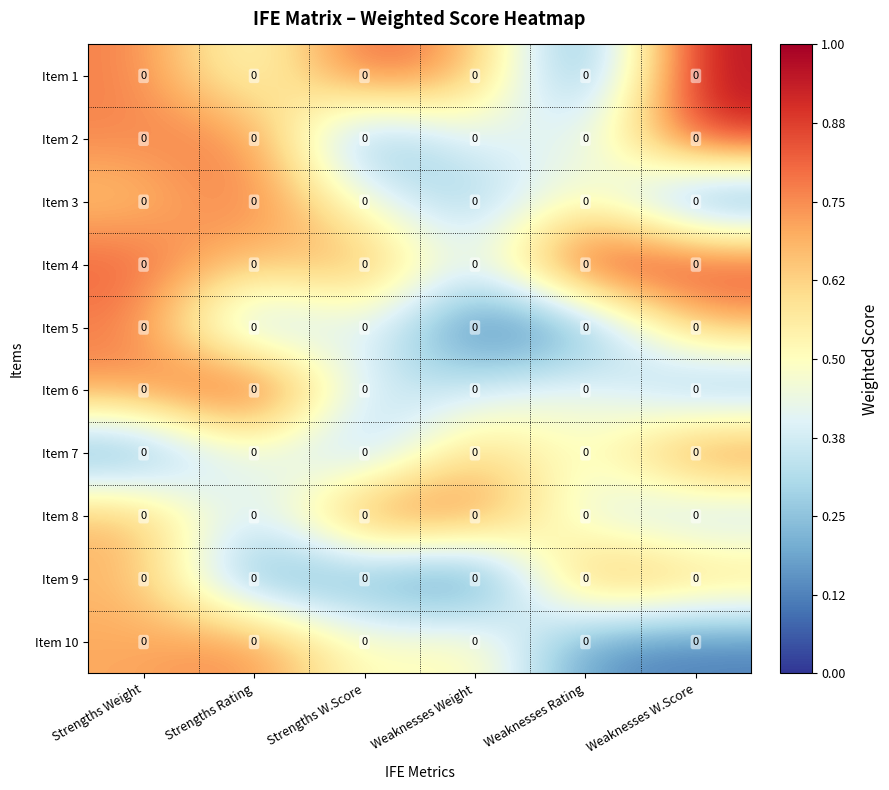

How many distinct data groups are displayed?

10